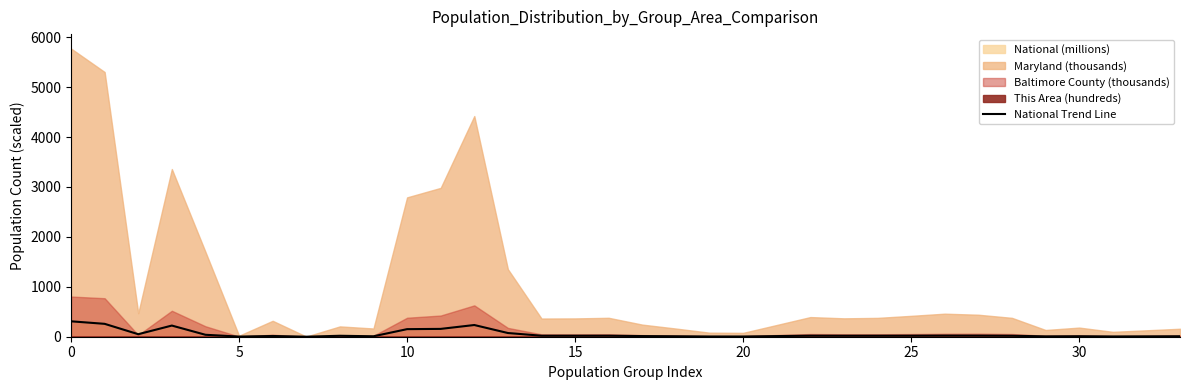

What is the greatest value displayed?

308.7